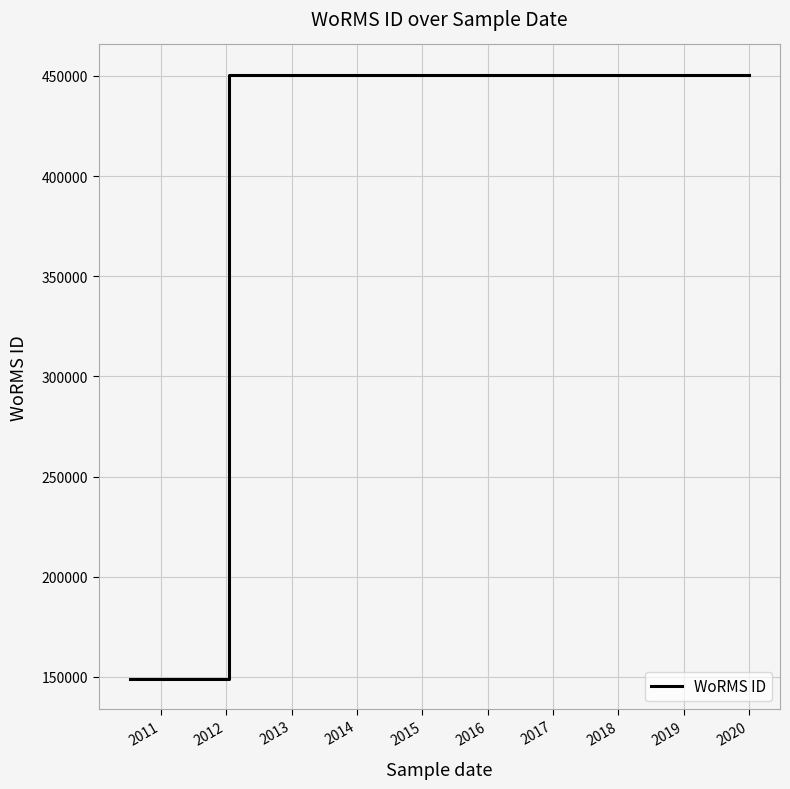

Which has a higher value, 2017 or 2016?

2017